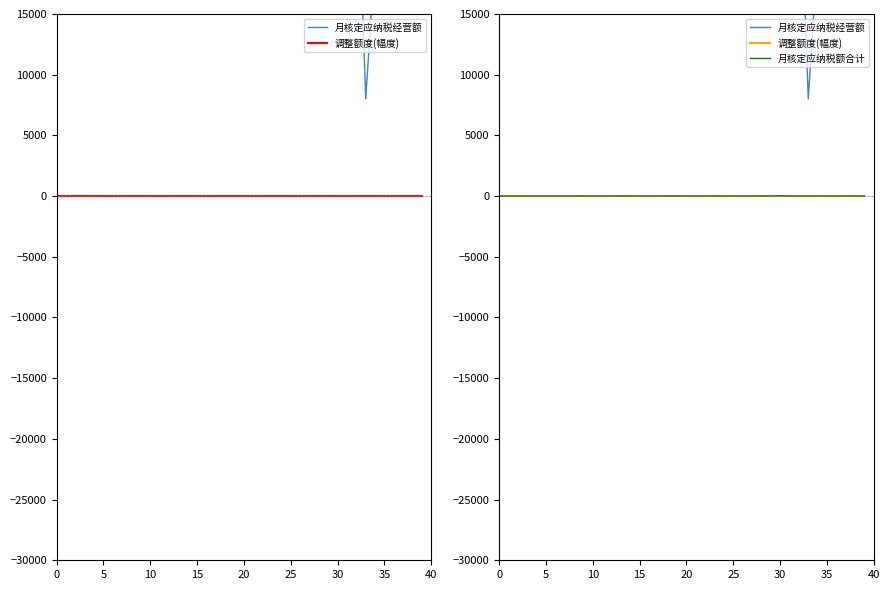

True or false: 月核定应纳税额合计 and 调整额度(幅度) intersect in this chart.

False